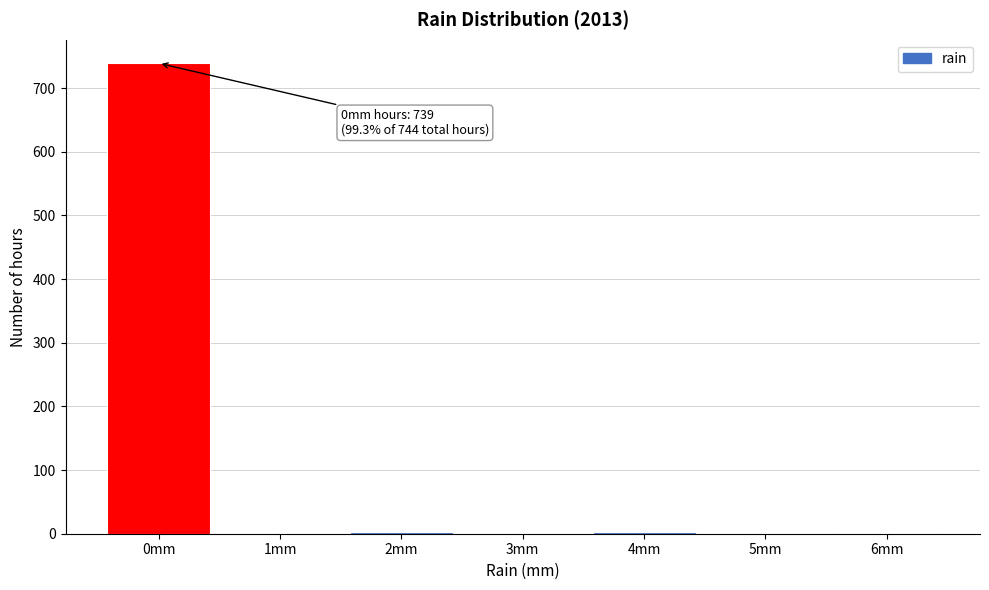

What is the sum of all values?

744